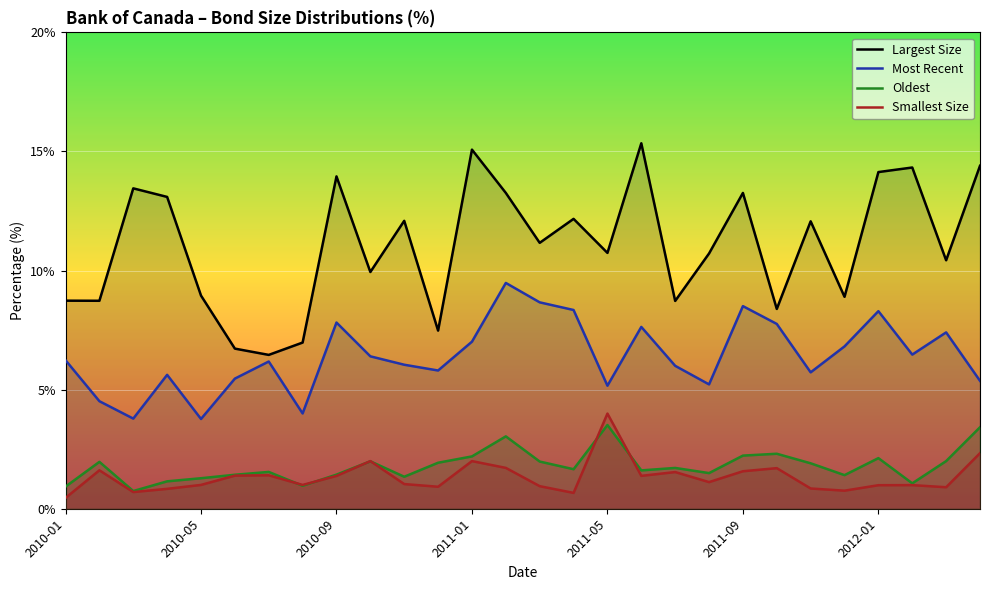

Between 2010-04 and 2010-08, which is larger?

2010-04